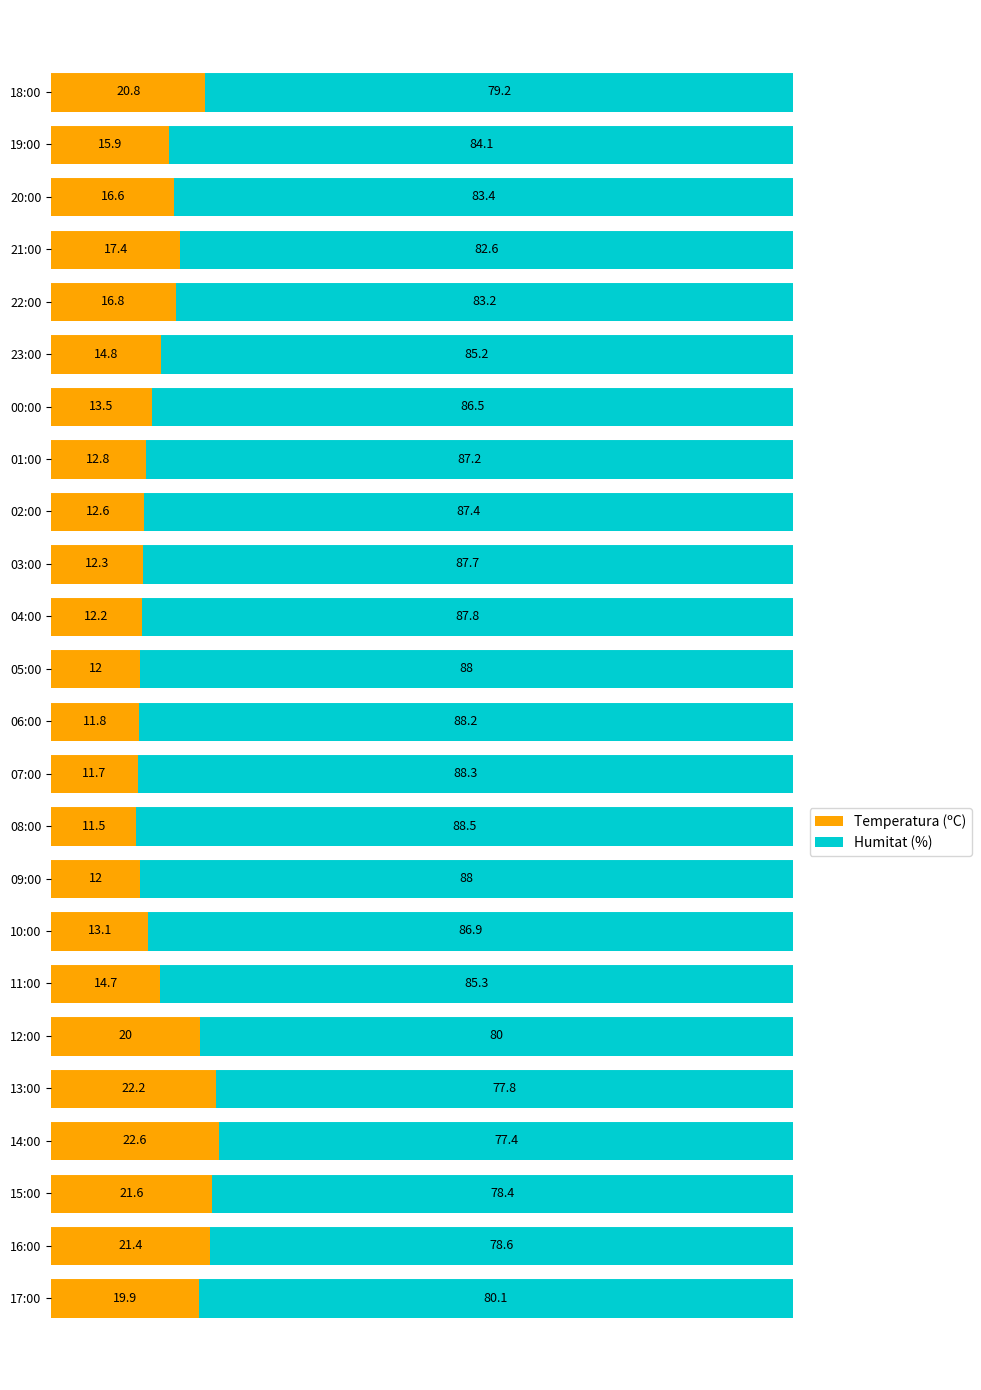

Where is Temperatura (ºC) nearest to the value 17?

22:00